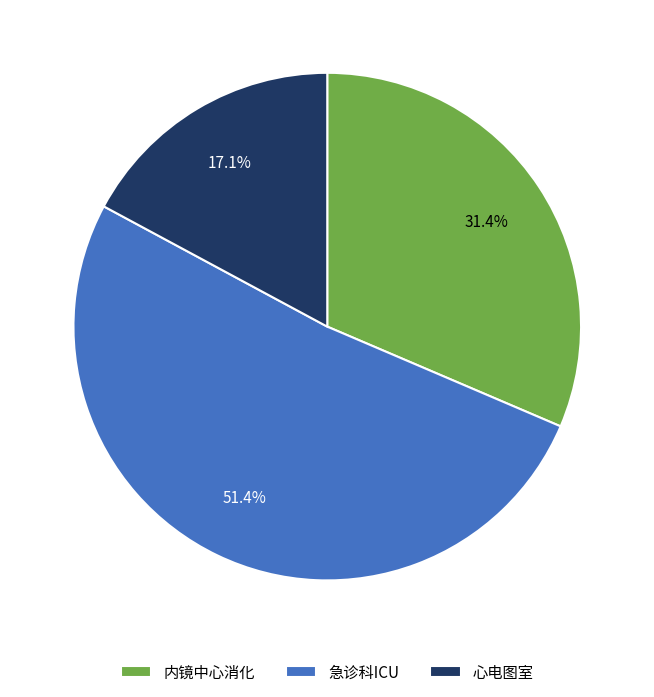

True or false: 急诊科ICU accounts for 51% of the total.

True